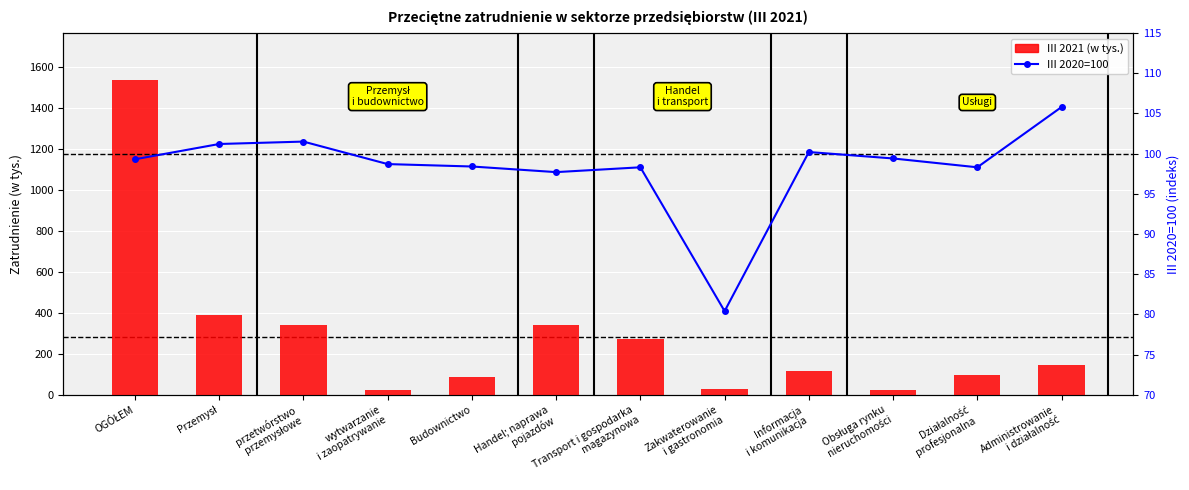

What is the minimum value for III 2021 (w tys.)?

23.5